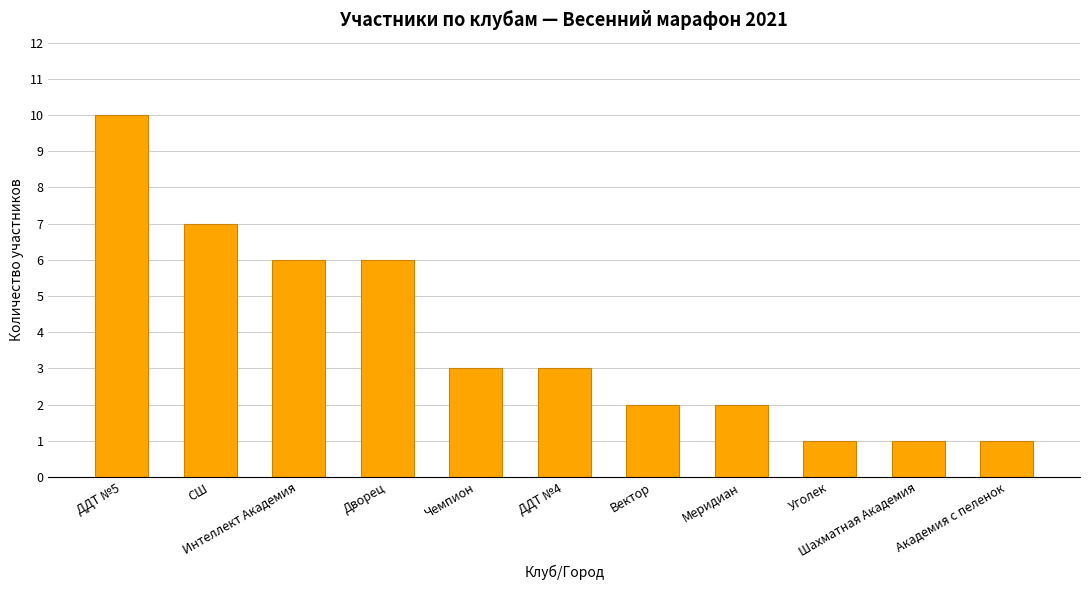

What is the sum of all values?

42